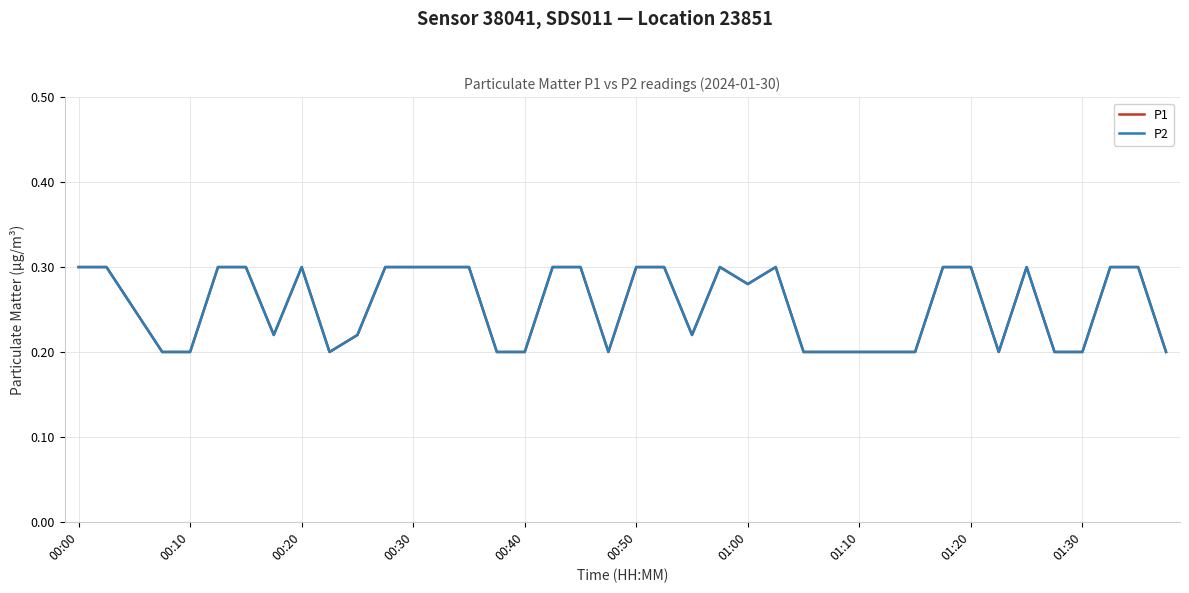

Does the chart display data point markers on the line(s)?

No